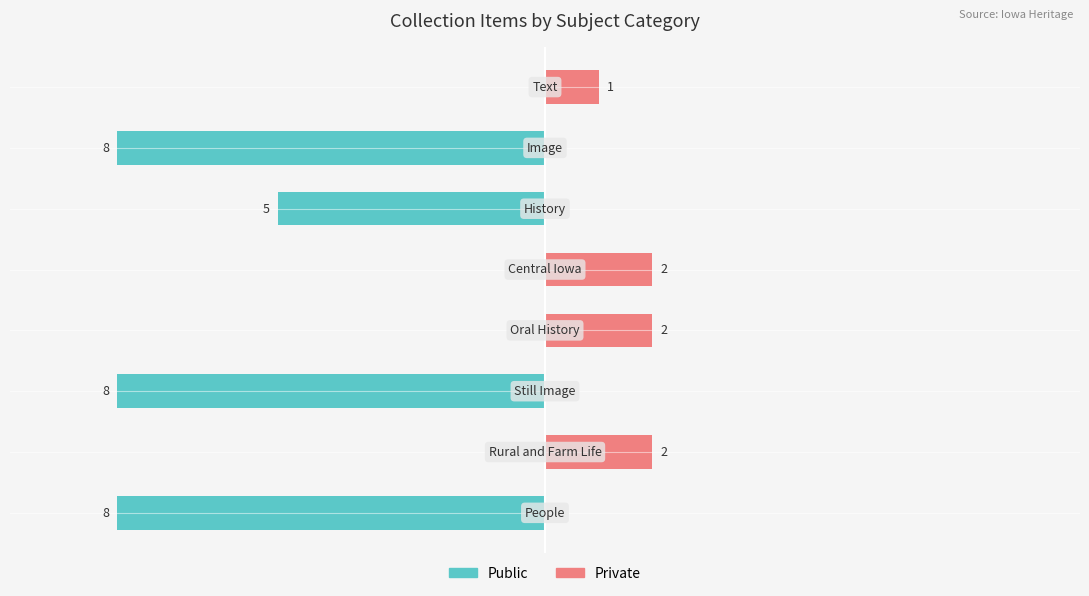

Between 2 and 6, which series saw the biggest shift?

Public